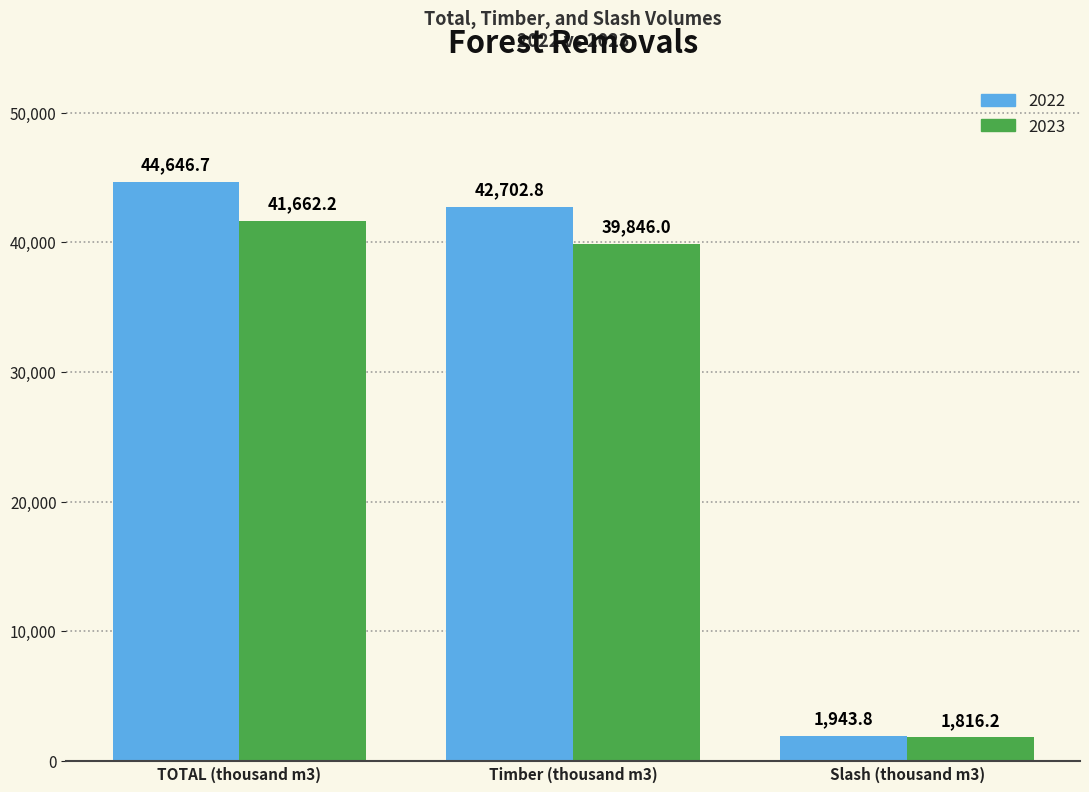

Rank the series by their maximum value, from highest to lowest.

2022, 2023